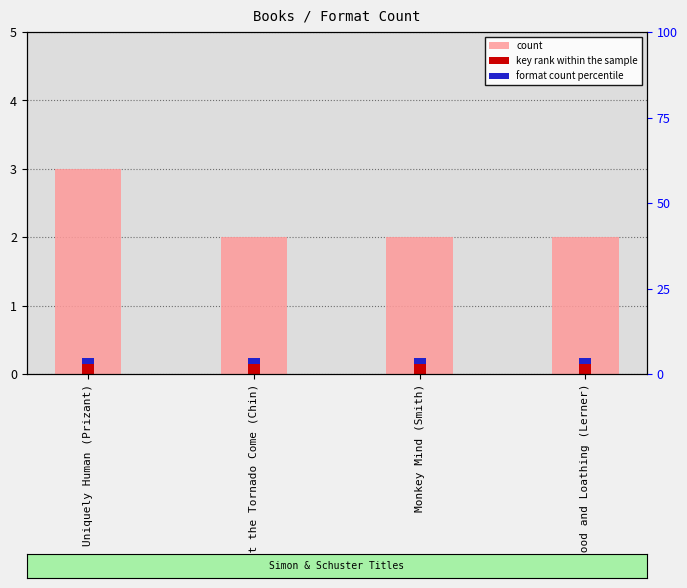

What is the value of the key rank within the sample bar at the 4th from the left?

0.1